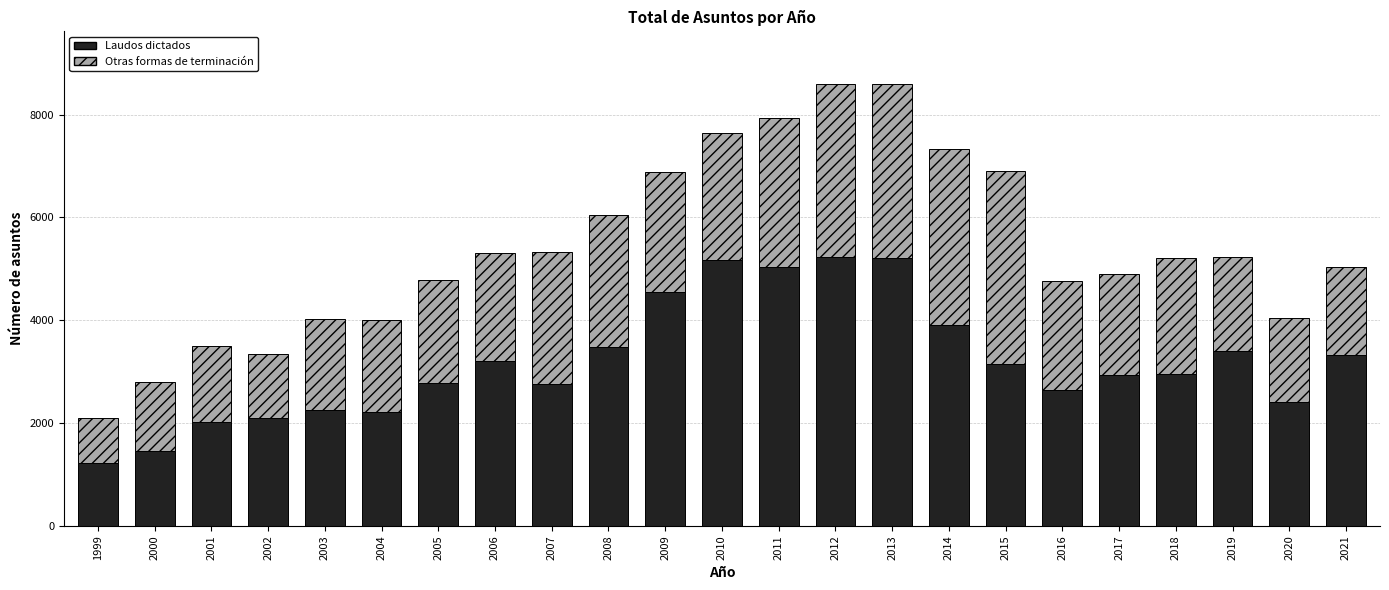

What is the minimum value for Laudos dictados?

1231